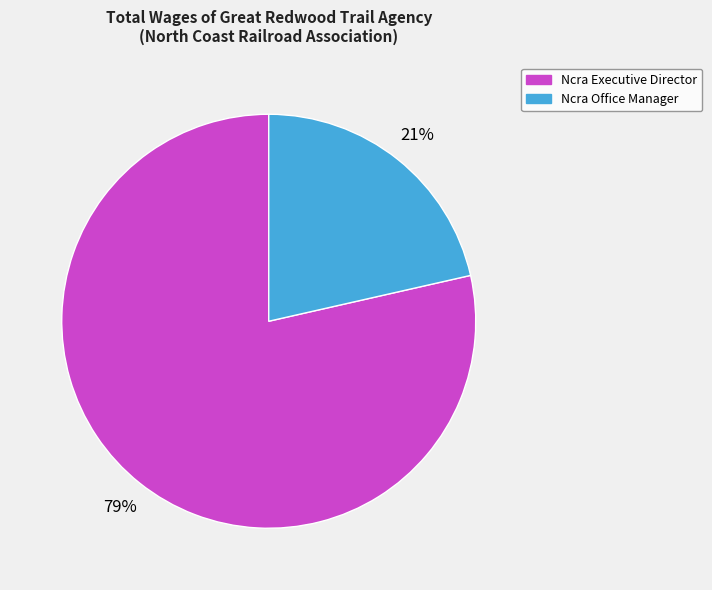

What is the ratio of the value at Ncra Office Manager to the value at Ncra Executive Director?

0.3